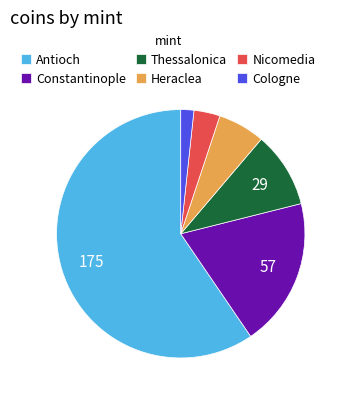

What is the ratio of the value at Heraclea to the value at Thessalonica?

0.6